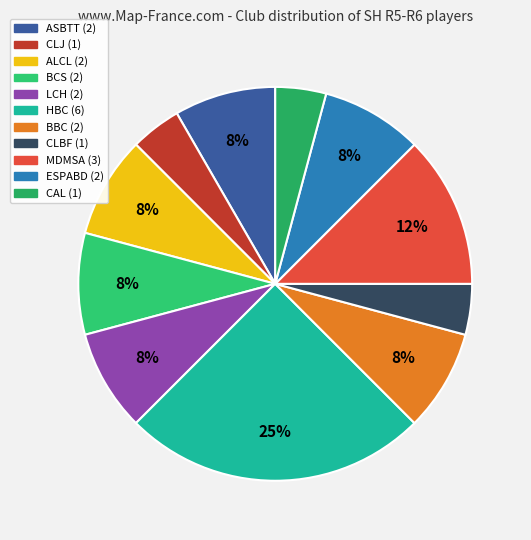

How many slices are in this pie chart?

11